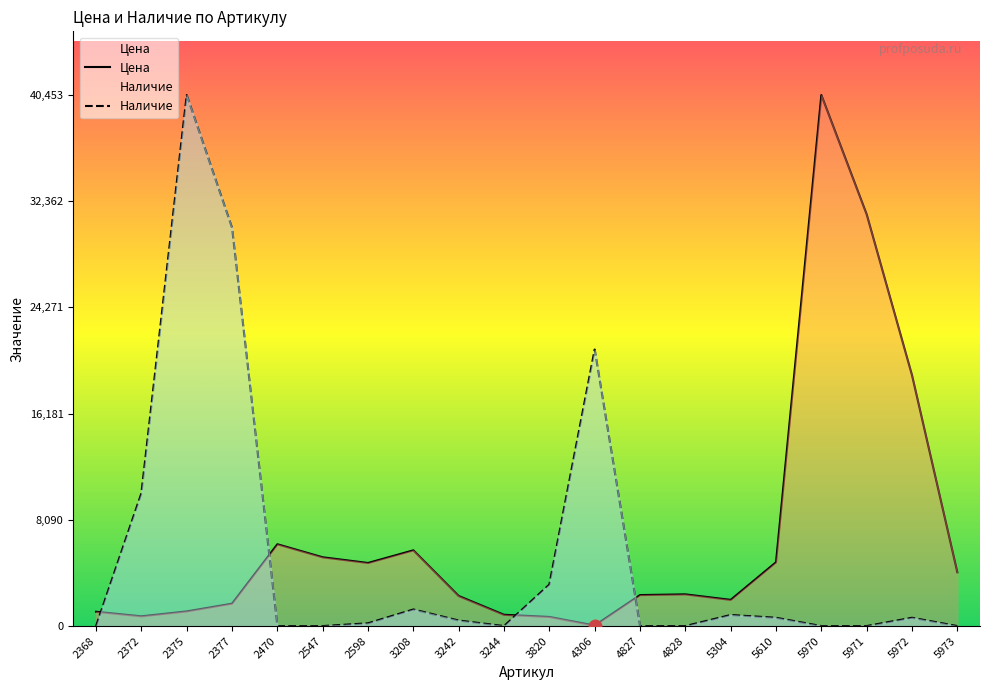

At 3820, list the series in order from largest to smallest.

Наличие, Цена